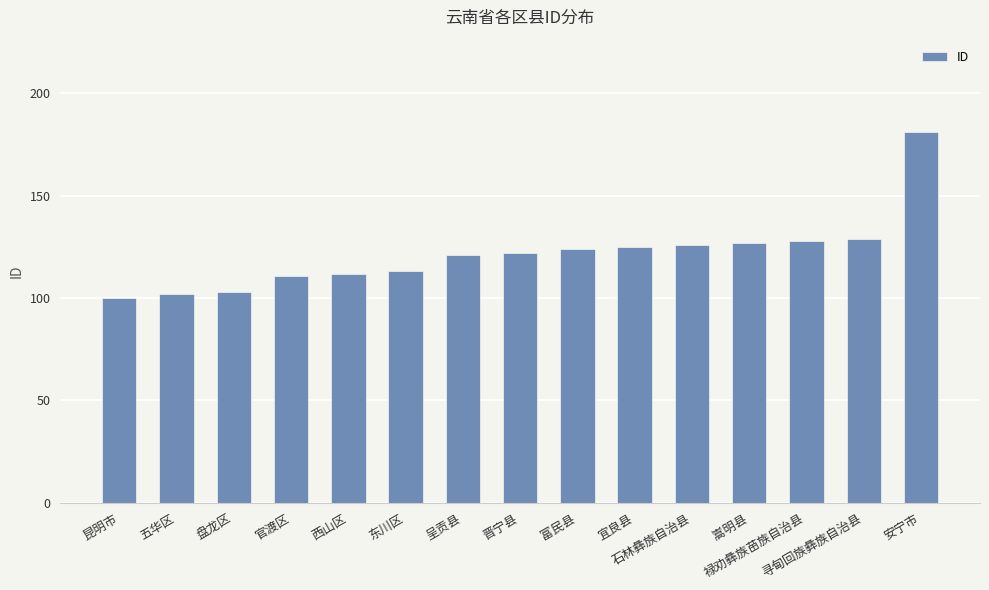

What is the greatest value displayed?

181